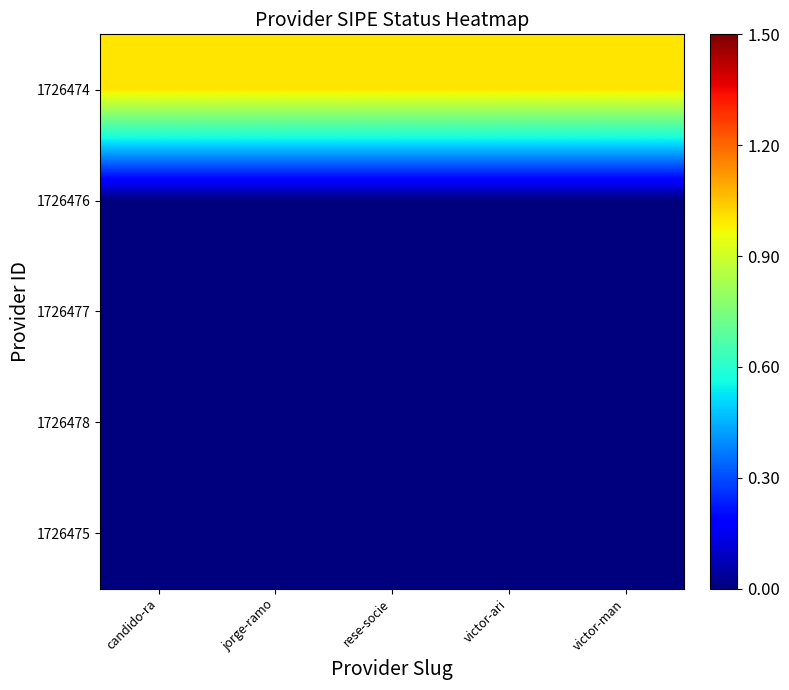

What is the maximum value shown in the chart?

1